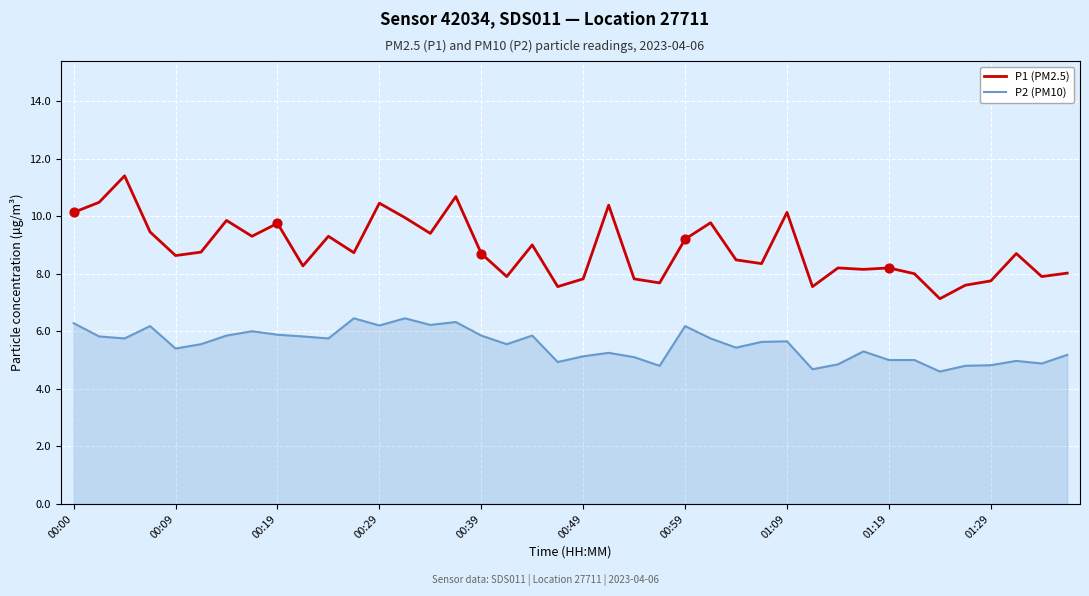

Which series has the widest spread of values?

P1 (PM2.5)